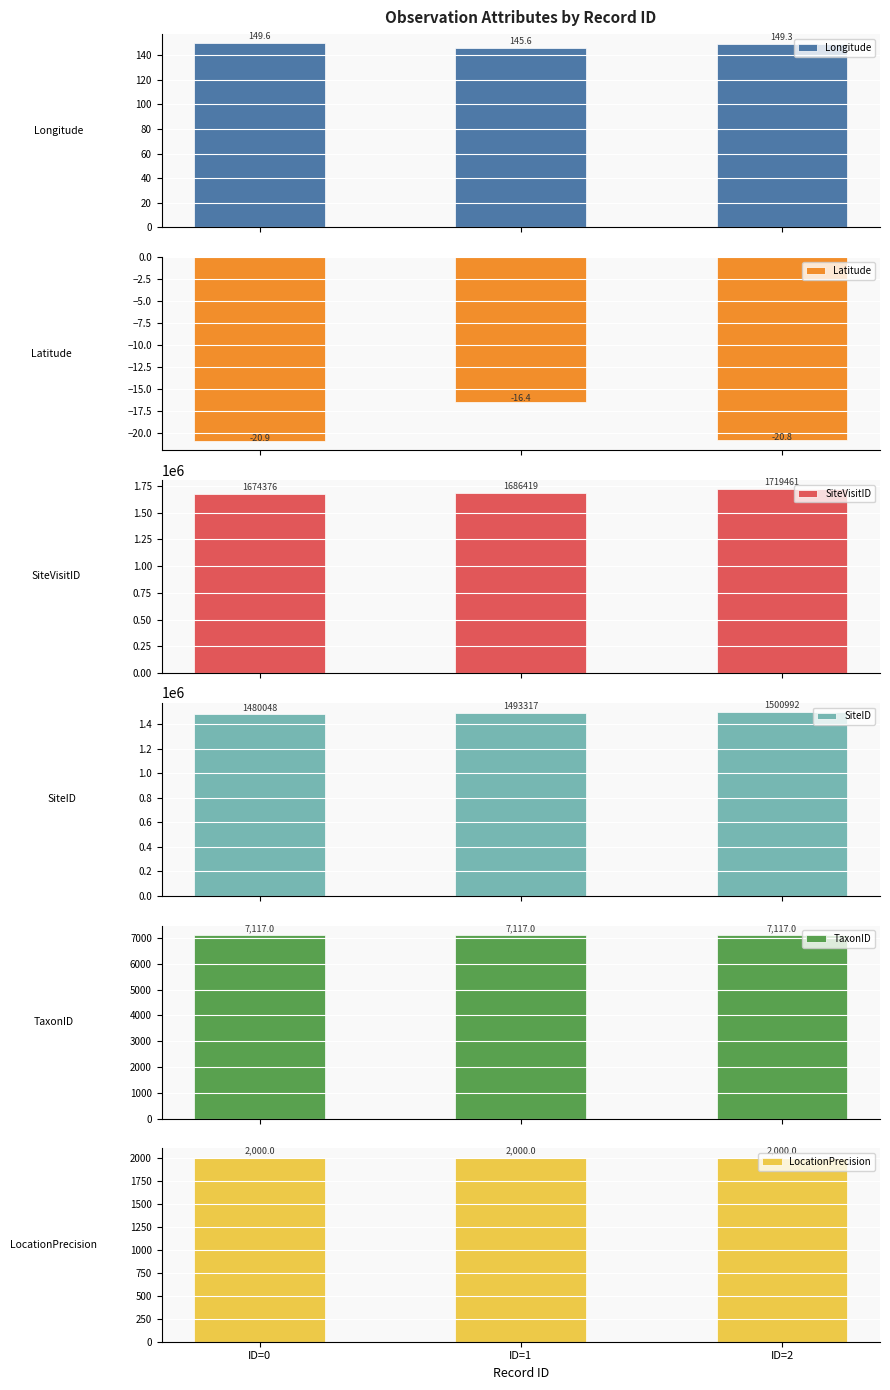

What value does the LocationPrecision series have at ID=0?

2000.0